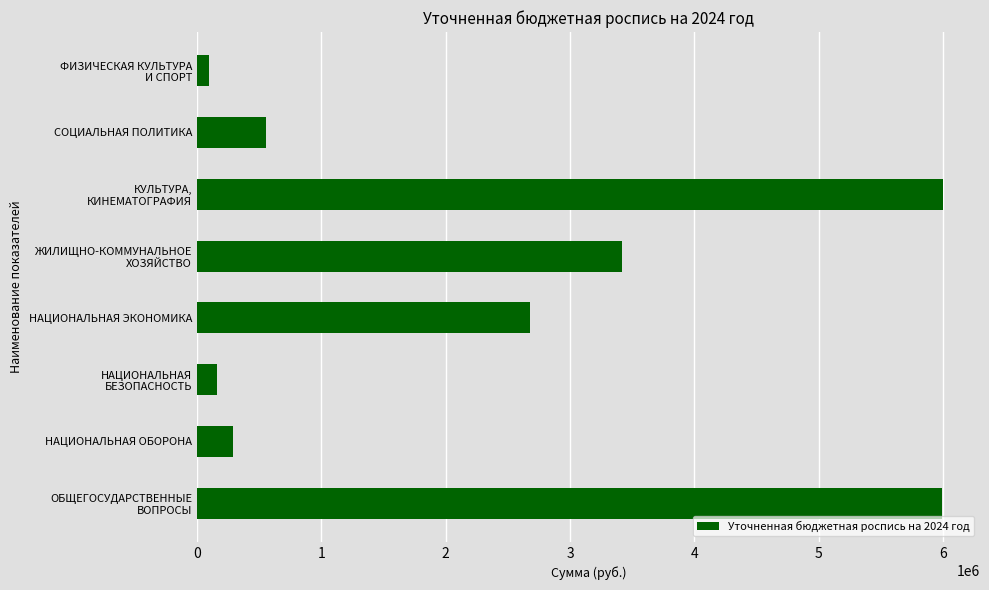

At which label is the value closest to 3048021?

НАЦИОНАЛЬНАЯ ЭКОНОМИКА